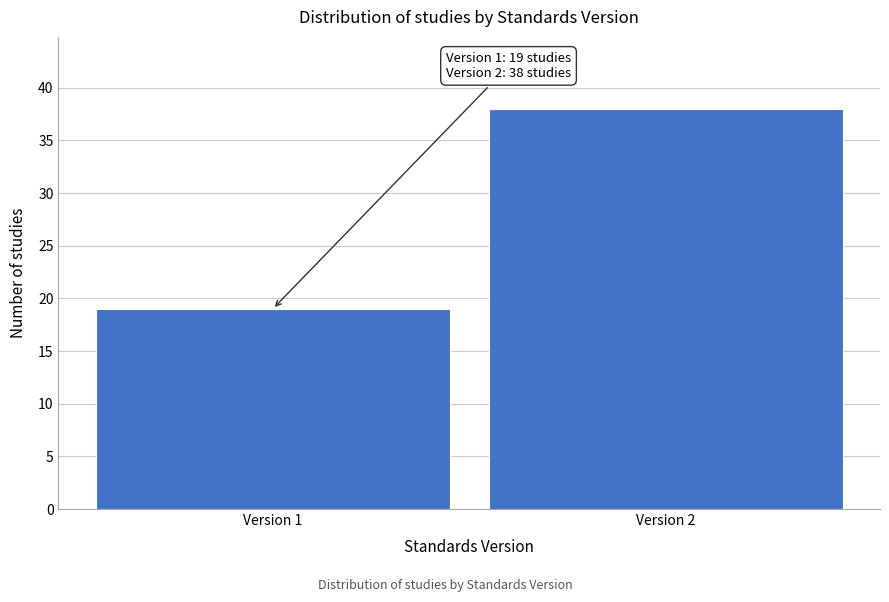

Reading left to right, extract all data points from this chart.

Version 1=19	Version 2=38